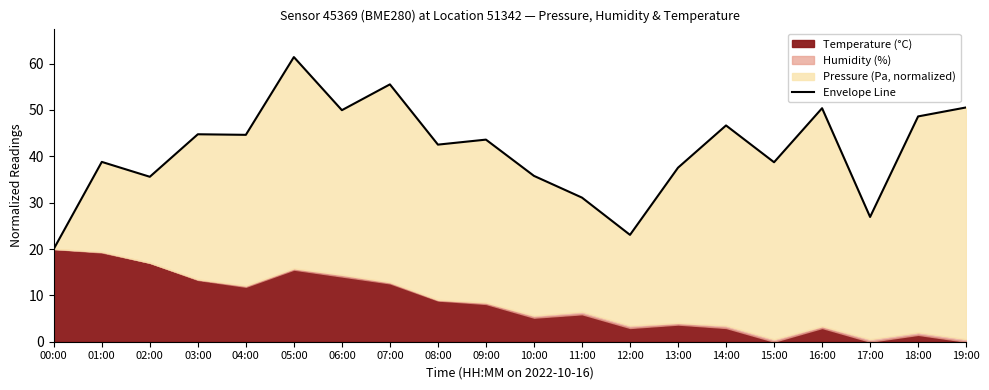

Where is the data nearest to the value 40?

01:00